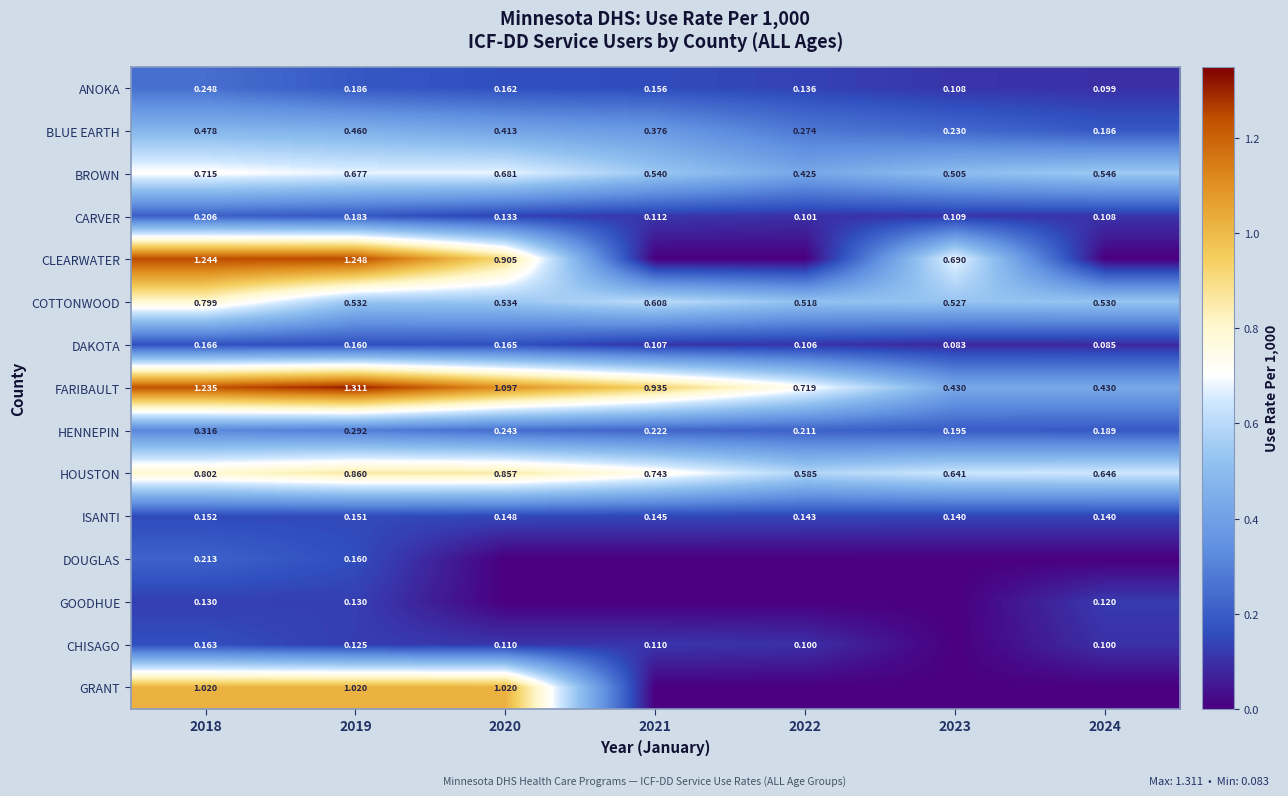

At how many categories does at least one series exceed 0?

7